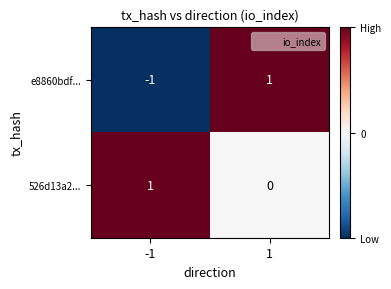

True or false: 526d13a2... has a value of 0 at 1.

True